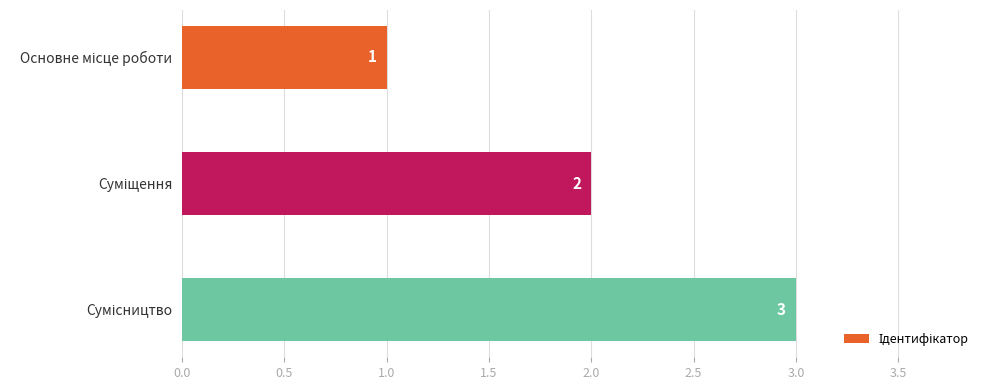

What is the maximum value shown in the chart?

3